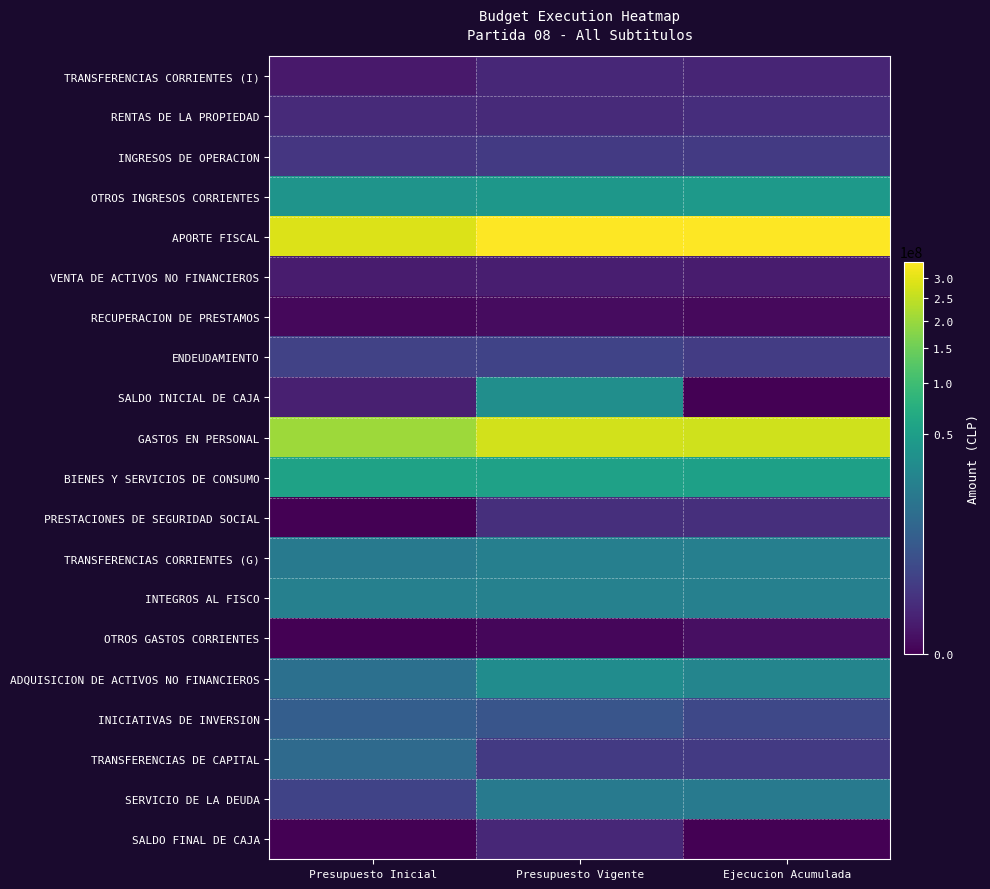

At how many categories does at least one series exceed 619830?

3